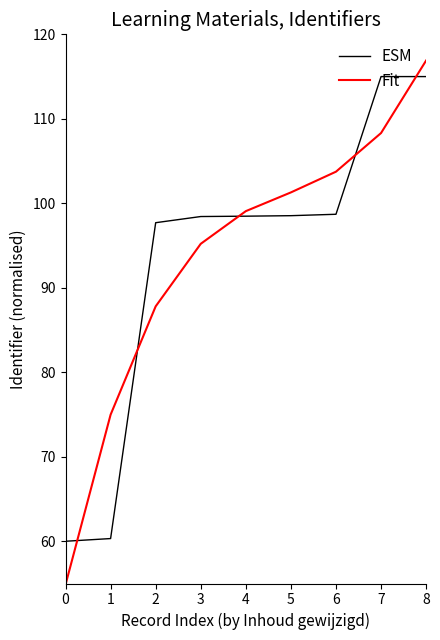

Which series has the widest spread of values?

Fit